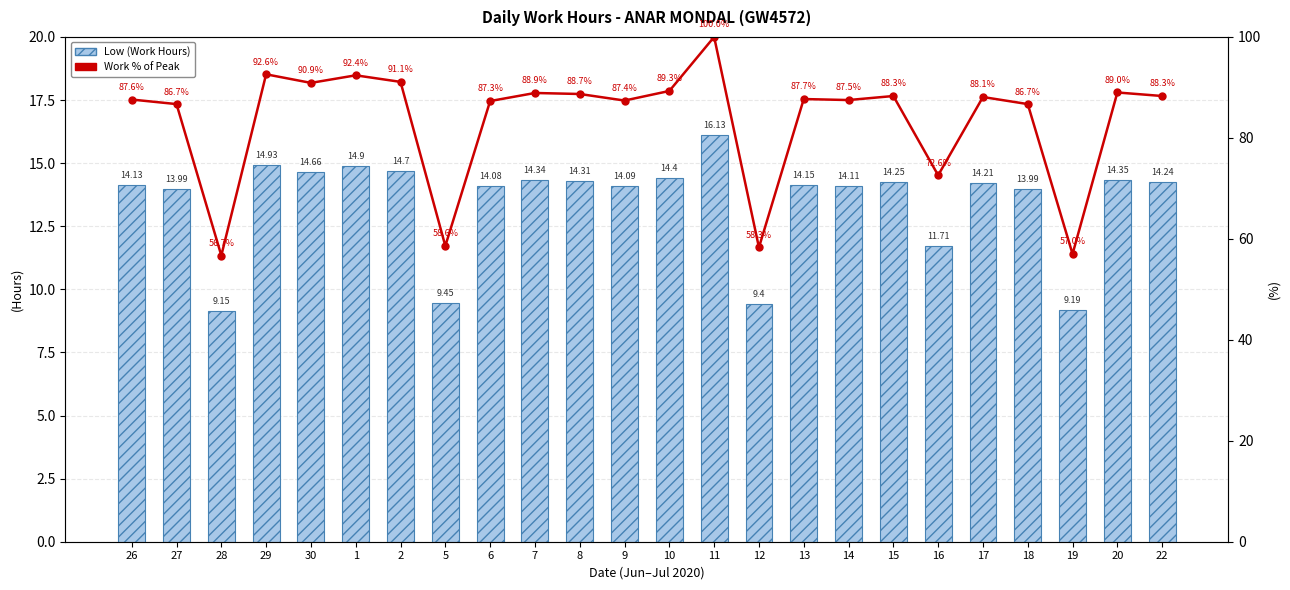

What is the sum of all Work % of Peak Day values?

2001.7